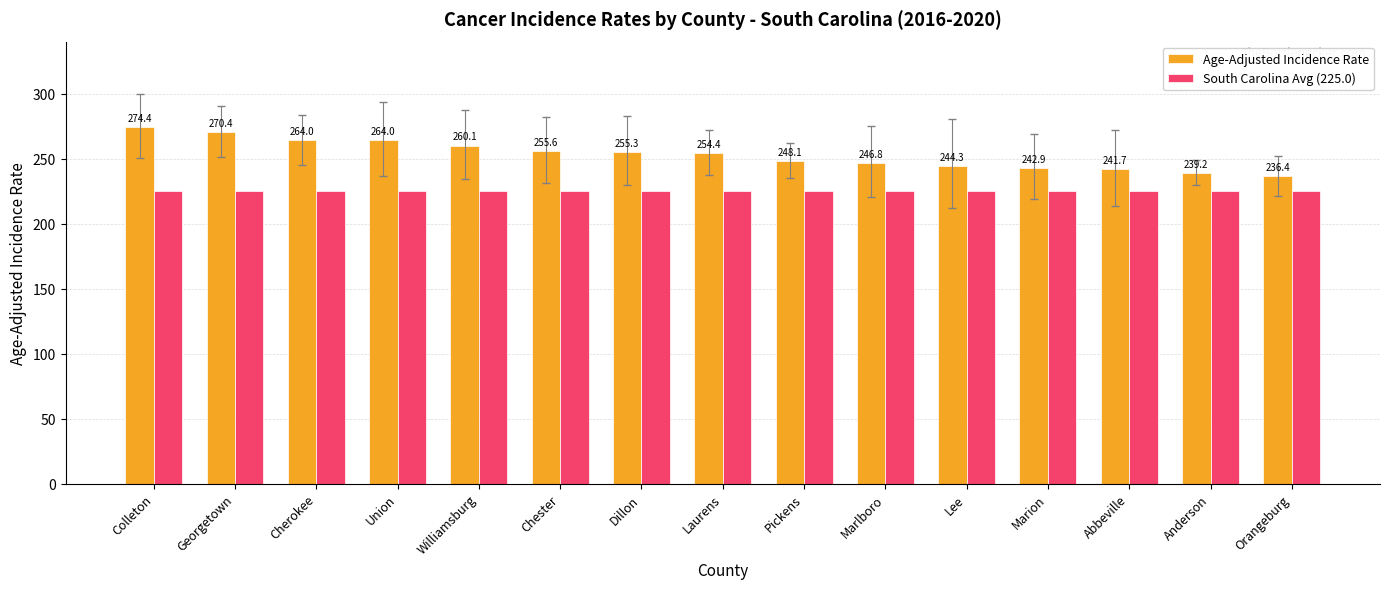

What is the difference between the highest and lowest values at Union?

39.0